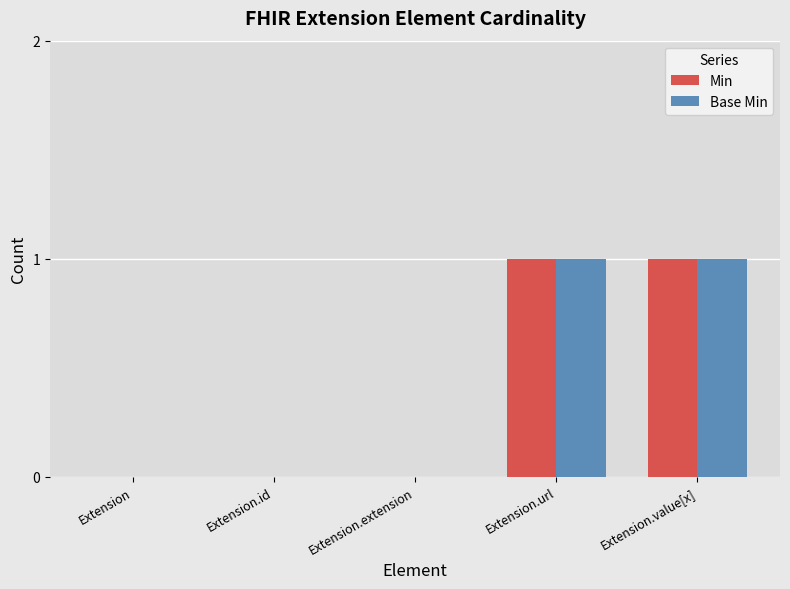

How many categories are shown in the chart?

5